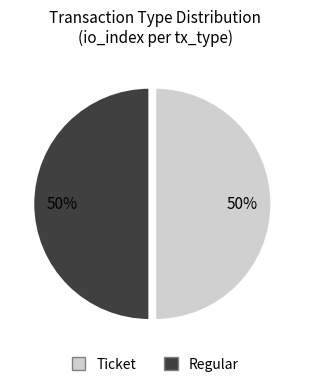

What is the ratio of the value at Regular to the value at Ticket?

1.0